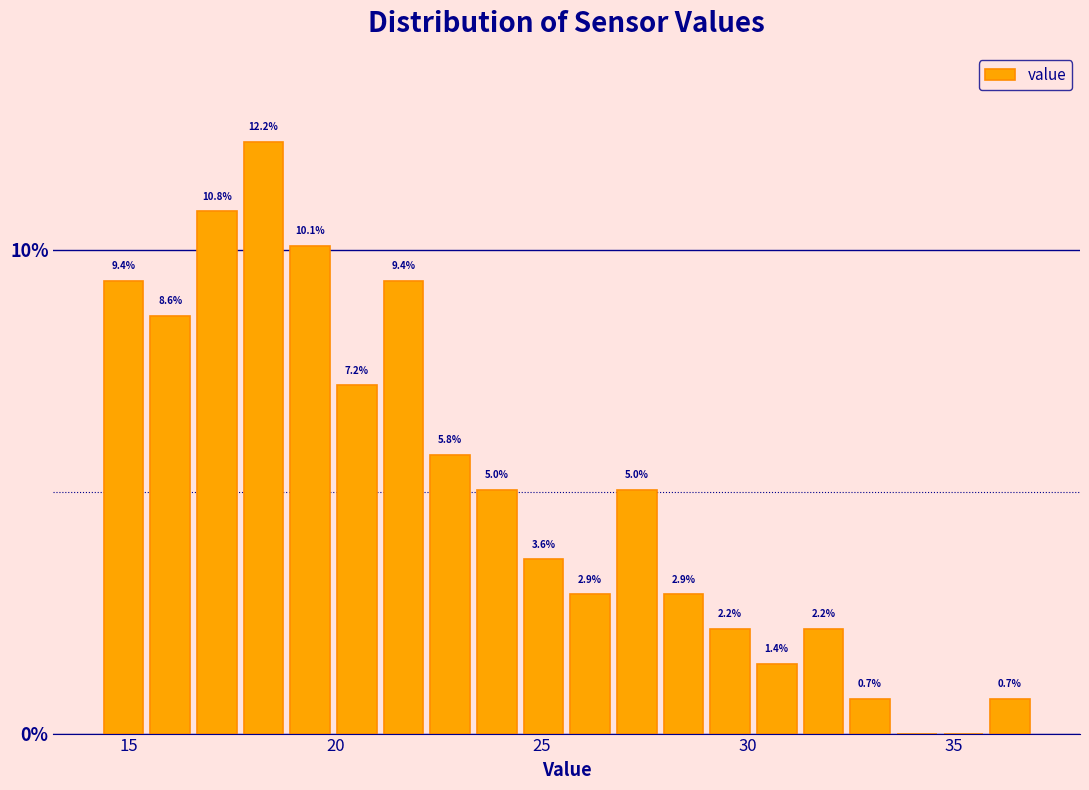

Read against the x-axis, roughly where is the centre of the tallest bar?

18.5